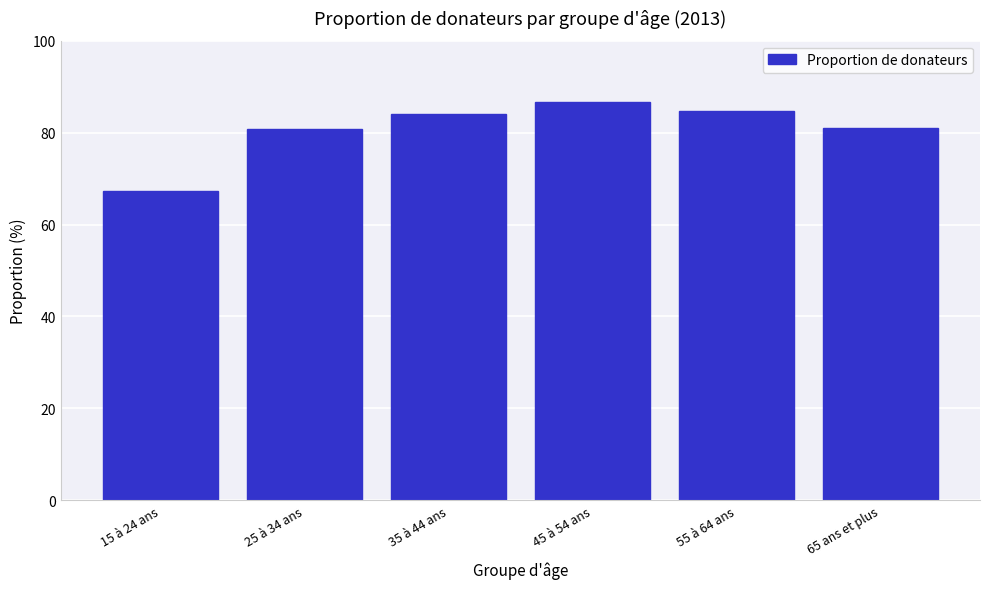

True or false: the data shows 38.6 at 35 à 44 ans.

False